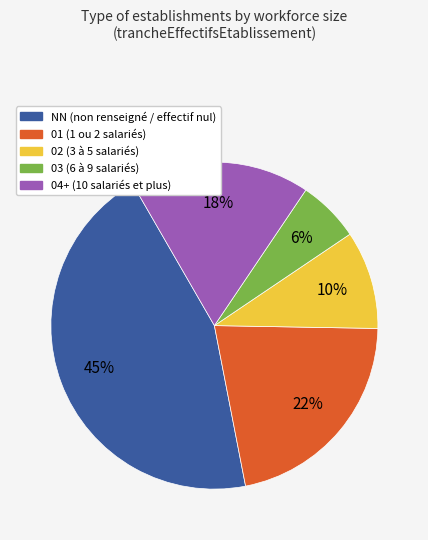

To the nearest percent, what is the difference between the largest and smallest slice percentages?

39%